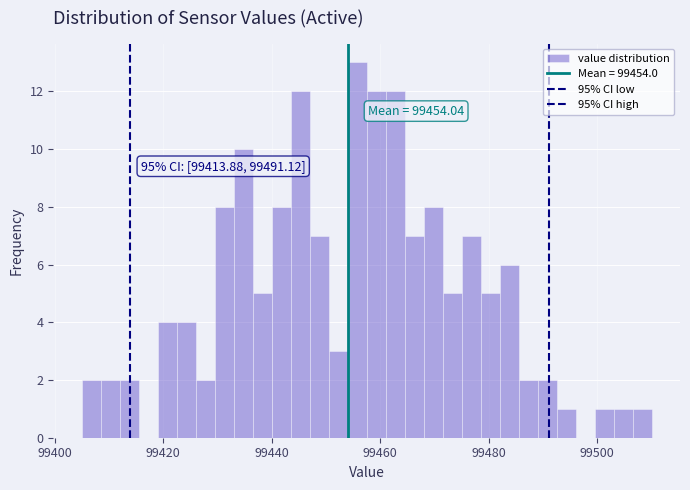

Around what value on the x-axis is the tallest bar? Give the approximate position of its centre, as read against the axis.

99456